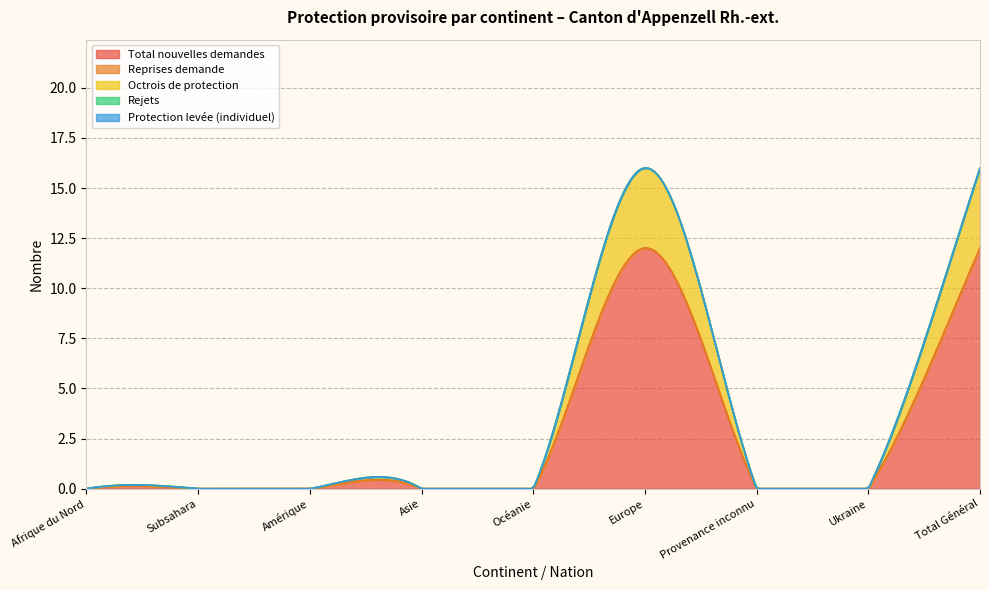

What are all the series names shown in the legend?

Total nouvelles demandes, Reprises demande, Octrois de protection, Rejets, Protection levée (individuel)